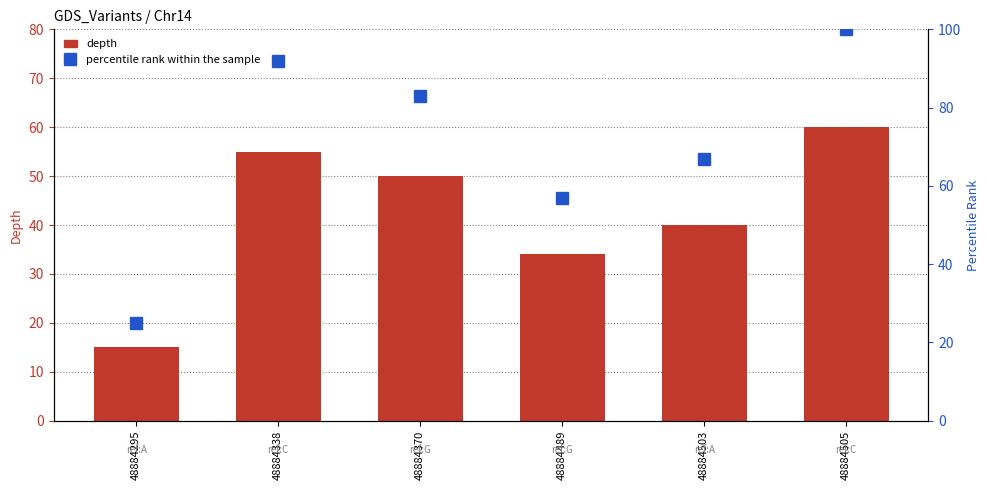

What are all the series names shown in the legend?

depth, percentile rank within the sample